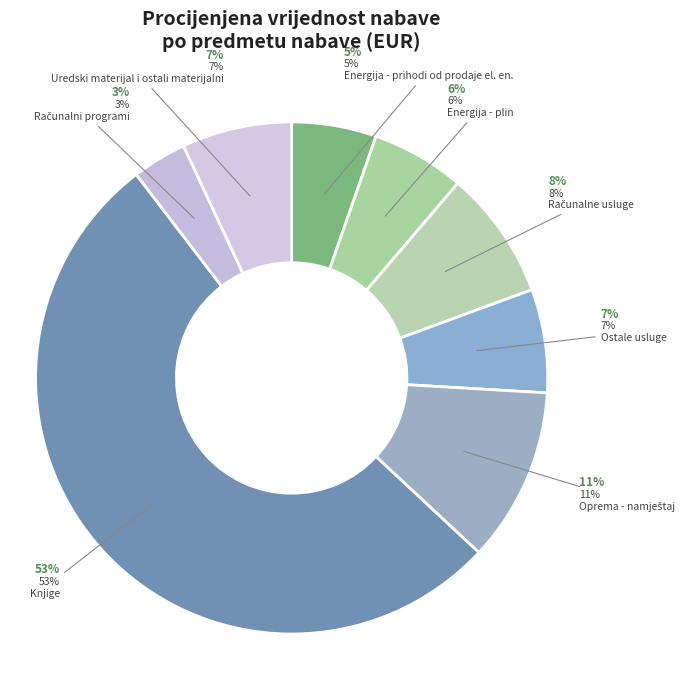

What is the ratio of the value at Oprema - namještaj to the value at Ostale usluge?

1.7